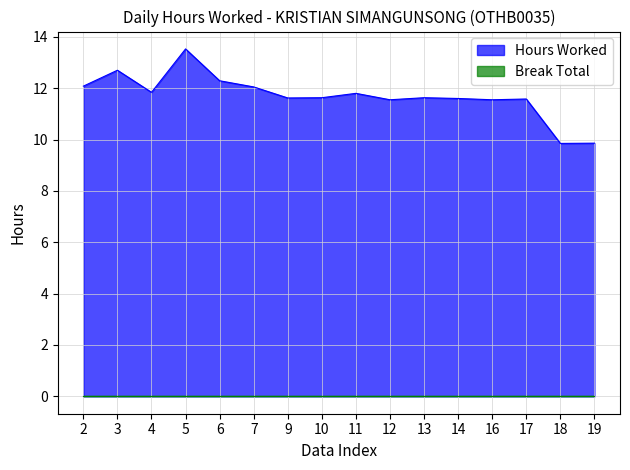

Does the chart have visible grid lines?

Yes